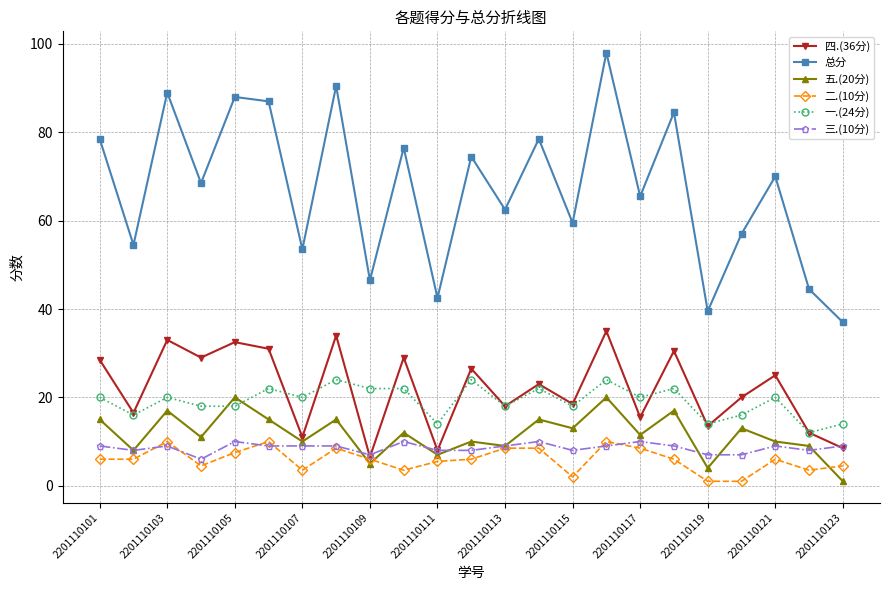

Does the chart display data point markers on the line(s)?

Yes